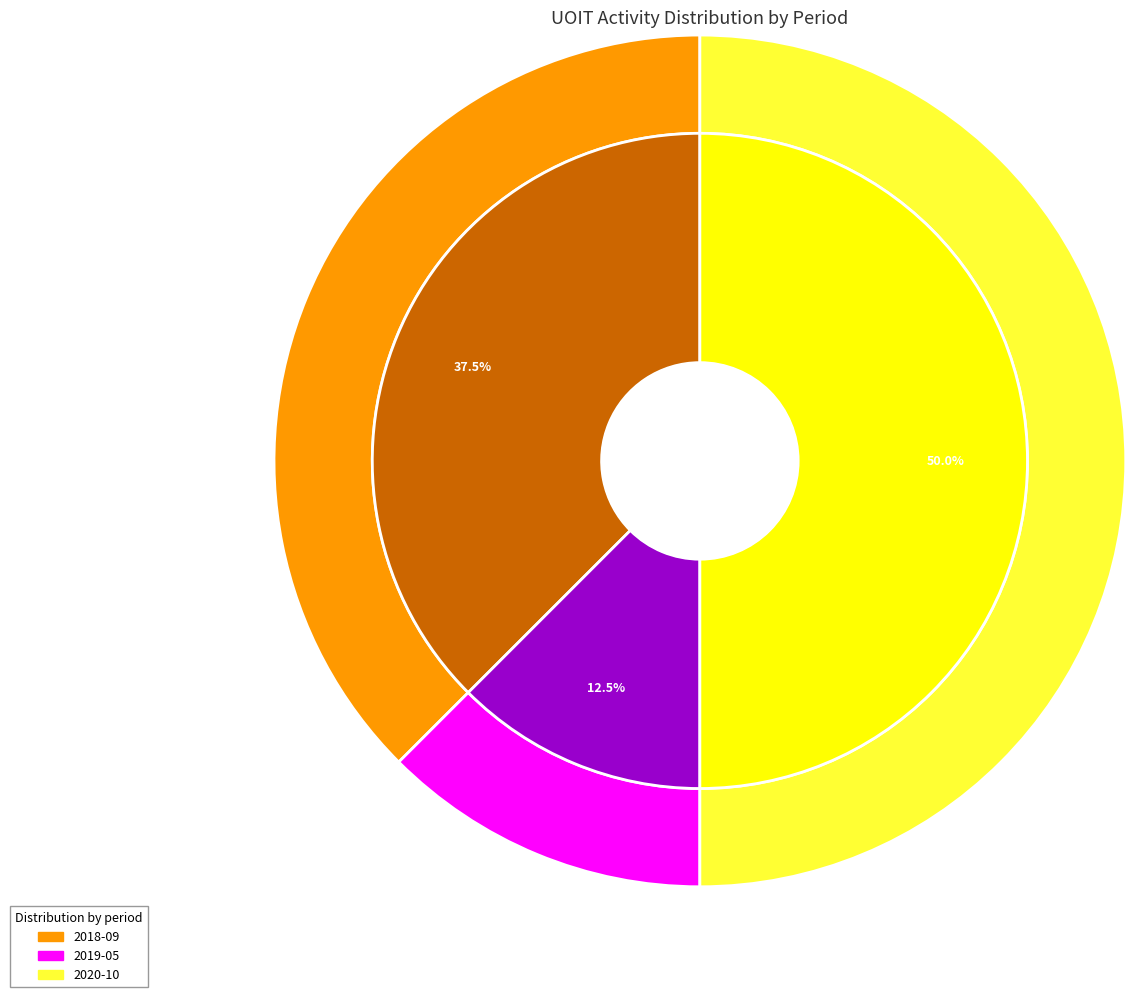

How many slices are in this pie chart?

3